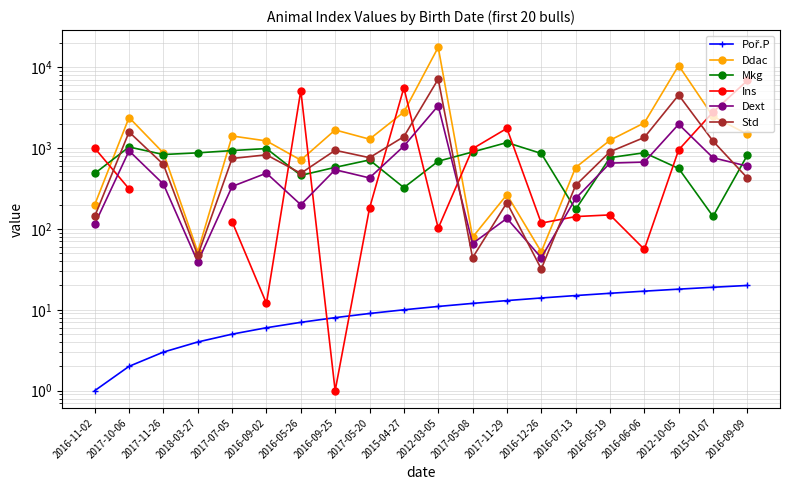

How many distinct data groups are displayed?

6